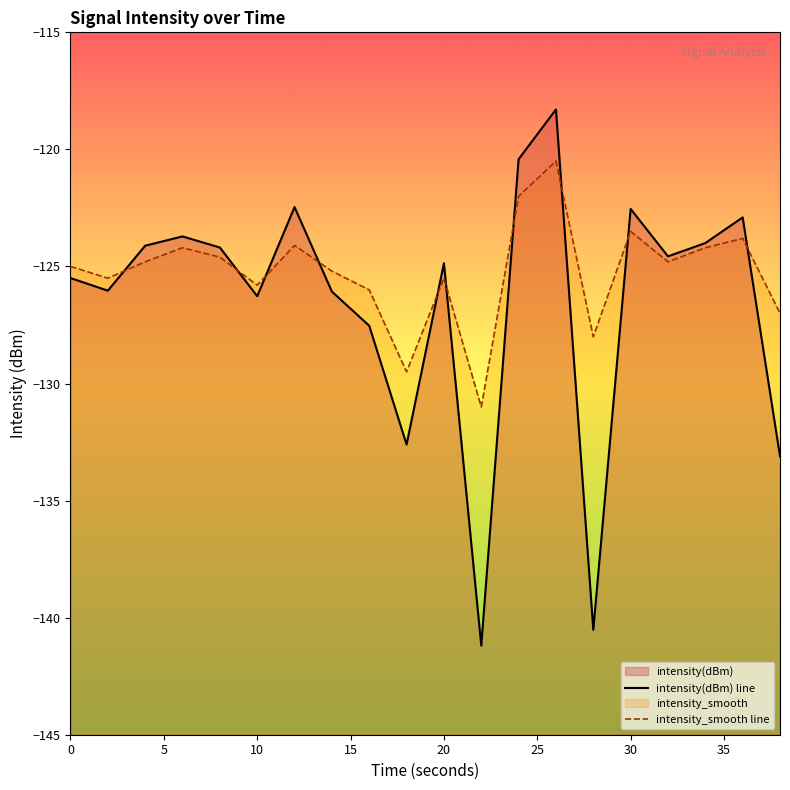

Is it true that intensity_smooth line equals -27.4 at 18?

False